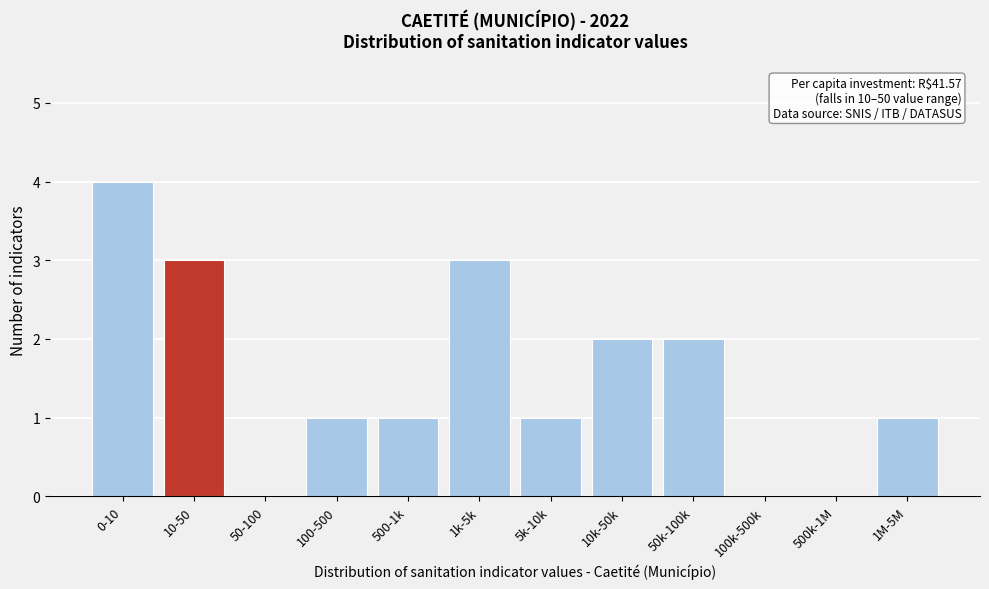

Reading right to left, transcribe all the data shown in this chart.

1M-5M=1	500k-1M=0	100k-500k=0	50k-100k=2	10k-50k=2	5k-10k=1	1k-5k=3	500-1k=1	100-500=1	50-100=0	10-50=3	0-10=4